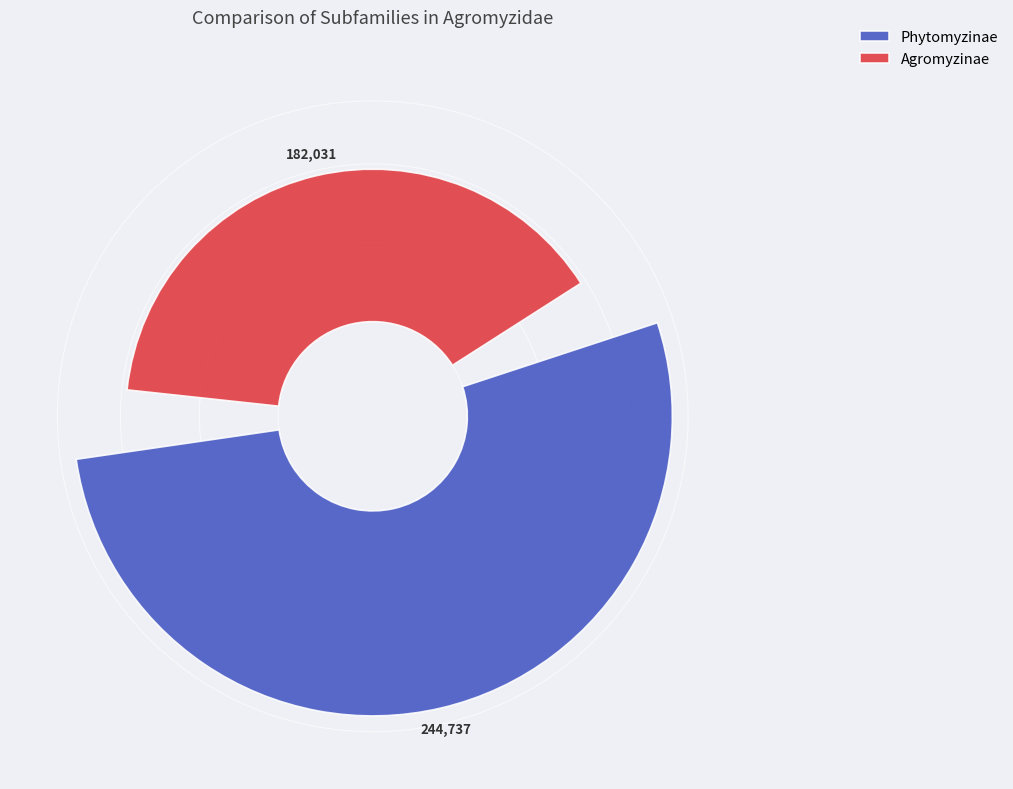

How many slices are in this pie chart?

2